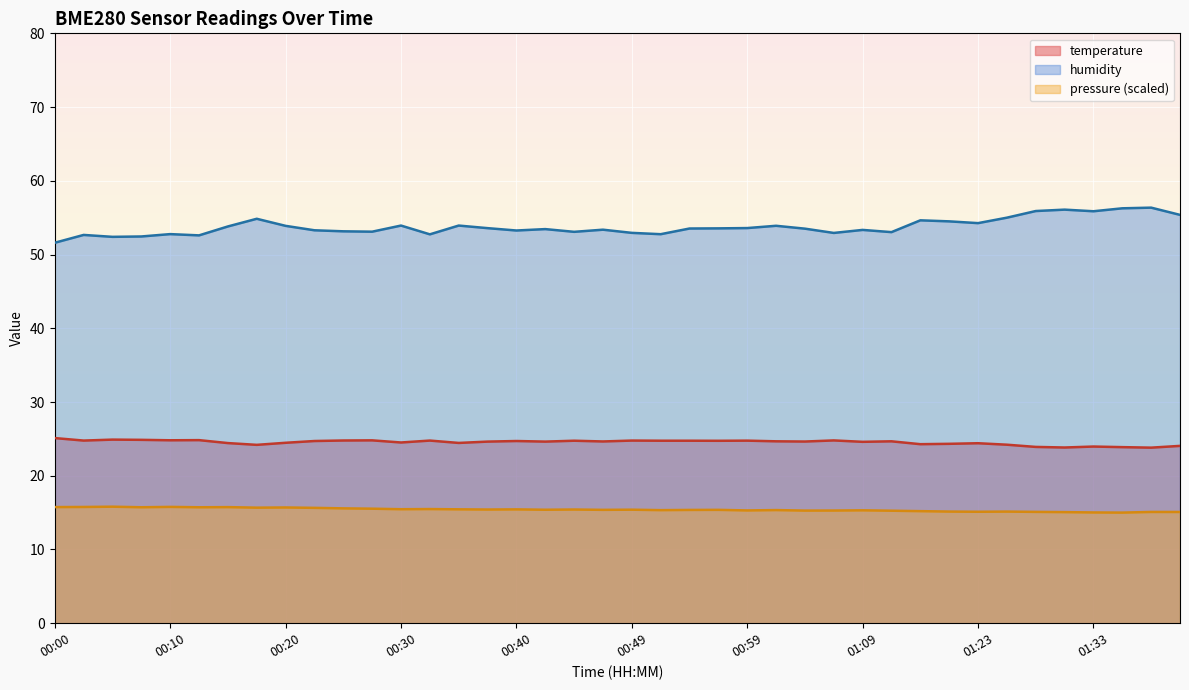

Which has a higher value, 01:20 or 00:27?

00:27